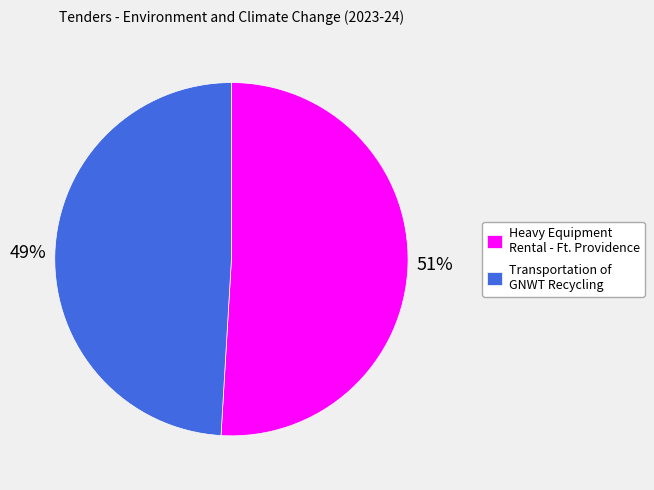

To the nearest percent, what is the combined percentage of Transportation of GNWT Recycling and Heavy Equipment Rental - Ft. Providence?

100%